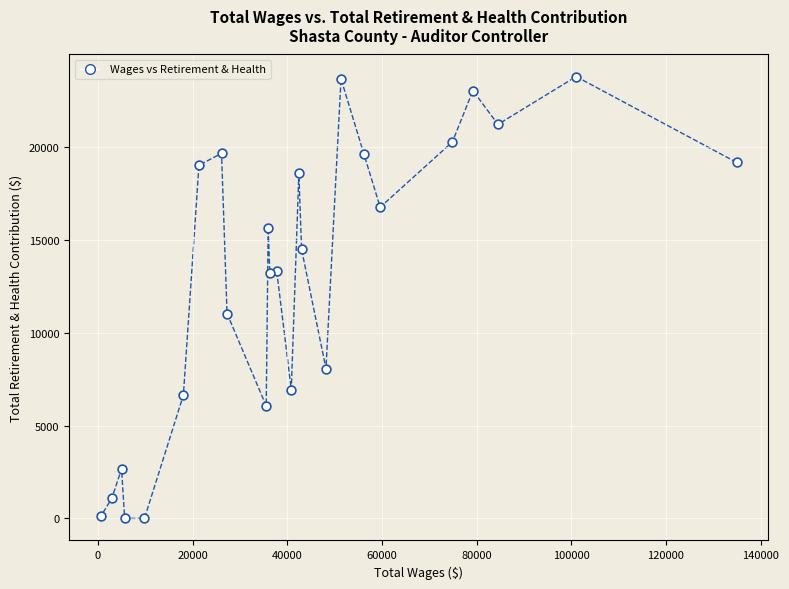

What Y value in the scatter plot is closest to 11901?

11037